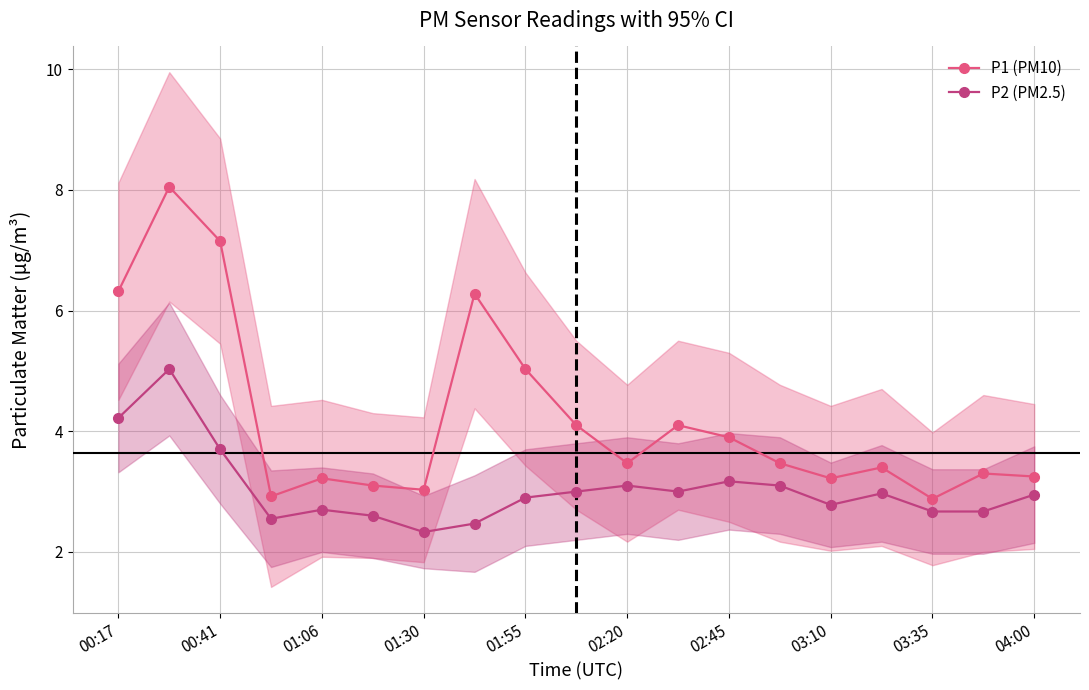

What is the highest value of the P1 (PM10) series?

8.1